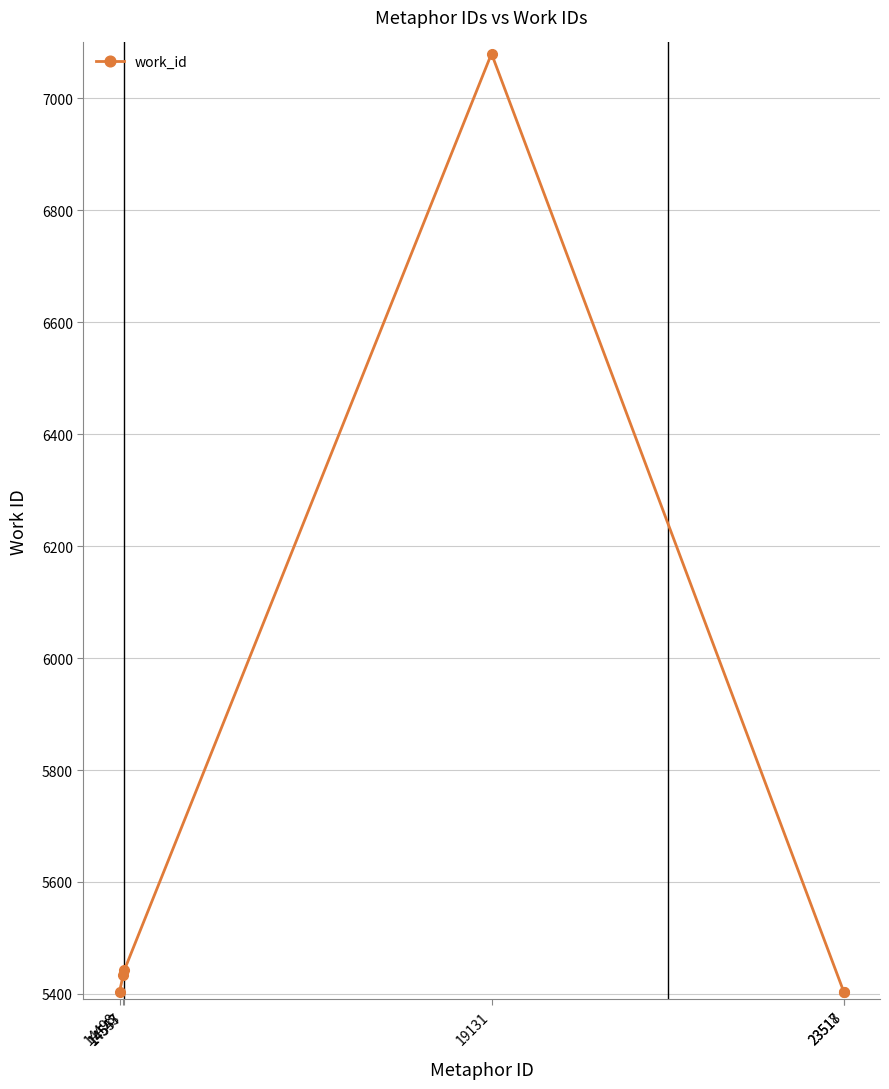

What is the maximum value shown in the chart?

7080